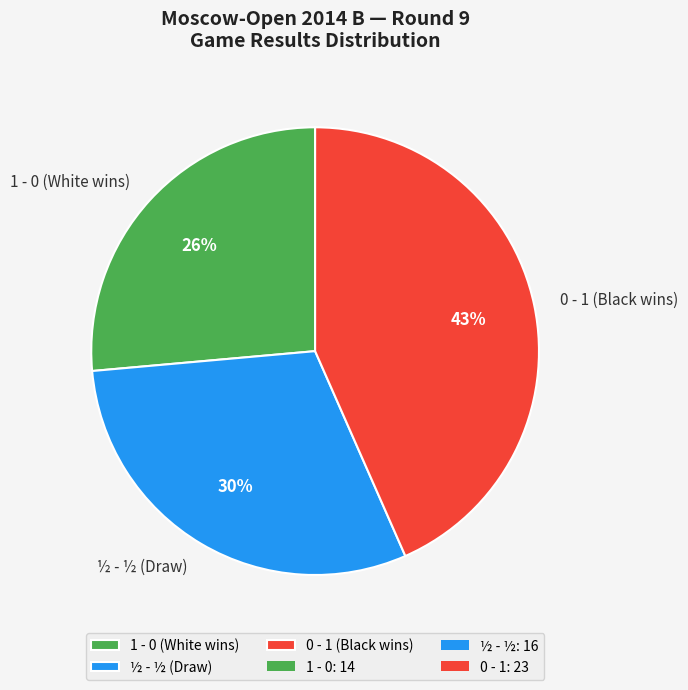

Is the sum of 1 - 0 and ½ - ½ greater than half?

Yes